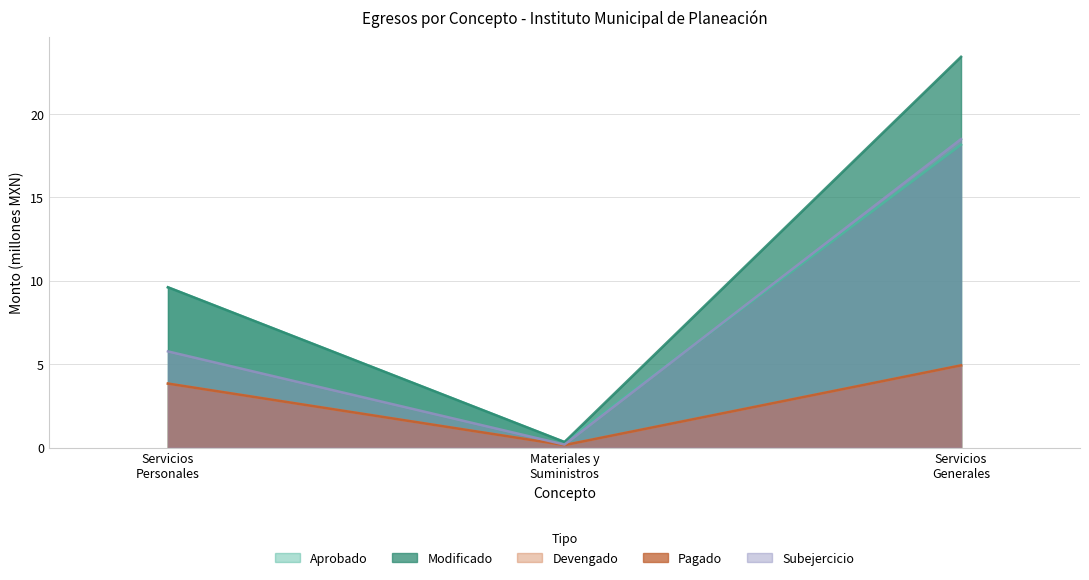

Does the chart have visible grid lines?

Yes